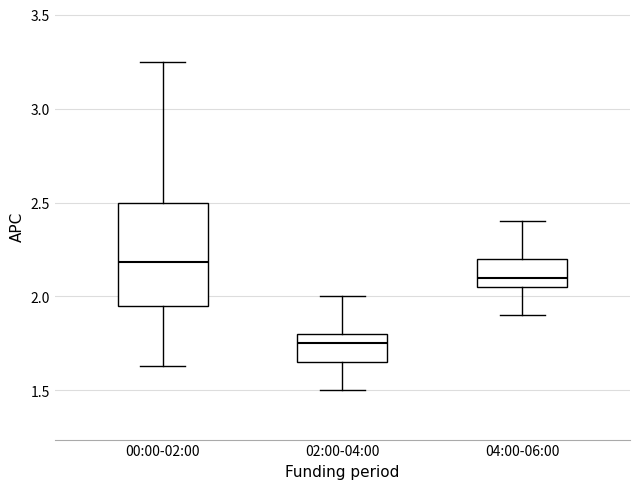

Reading left to right, transcribe this box plot: for each box, give where its median line is, the range the box spans, and where its two whiskers end, as read against the y-axis. The values are not printed on the chart, so give them approximately, as read against the axis.

00:00-02:00: median 2.20, box 1.95 to 2.50, whiskers 1.65 to 3.25
02:00-04:00: median 1.75, box 1.65 to 1.80, whiskers 1.50 to 2.00
04:00-06:00: median 2.10, box 2.05 to 2.20, whiskers 1.90 to 2.40